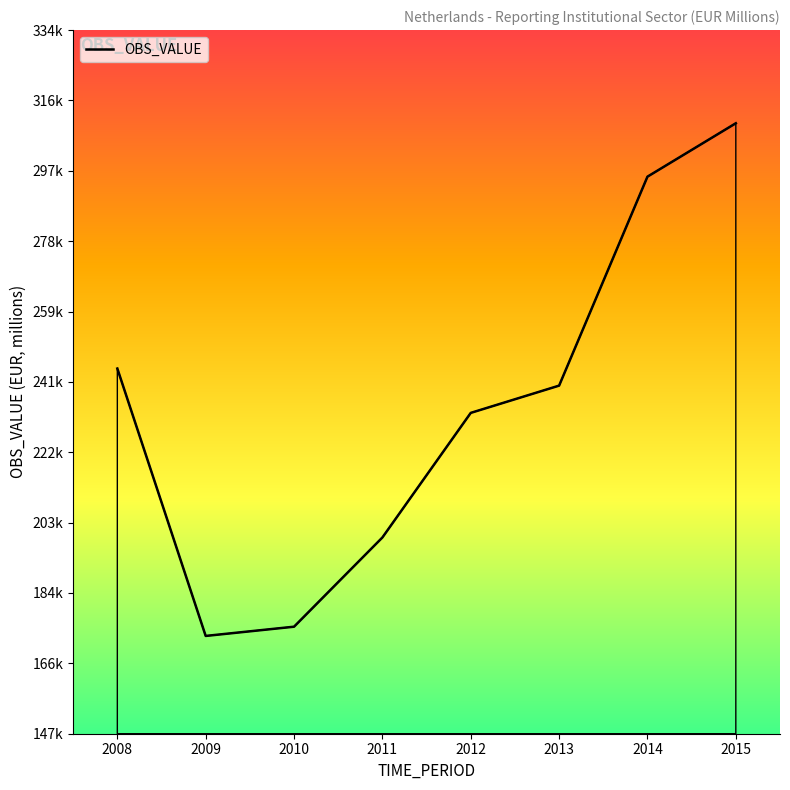

What is the difference between the values at 2008 and 2015?

65289